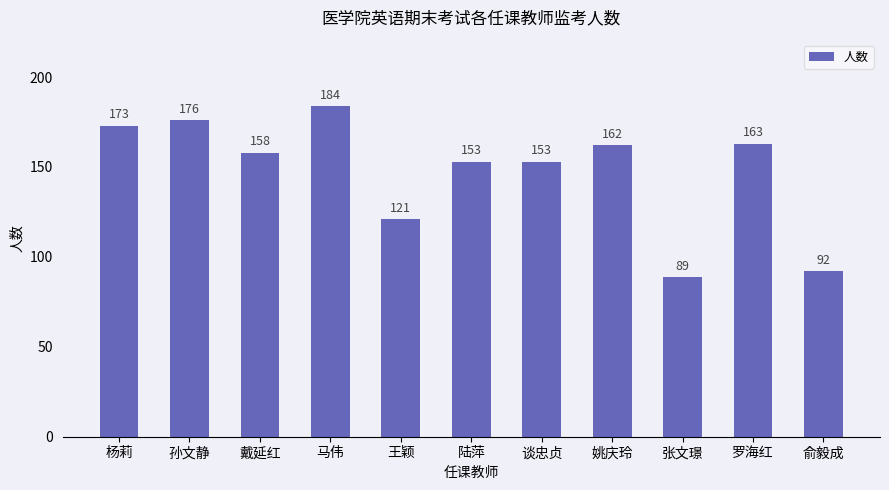

Reading right to left, what are all the values shown in this chart?

92	163	89	162	153	153	121	184	158	176	173